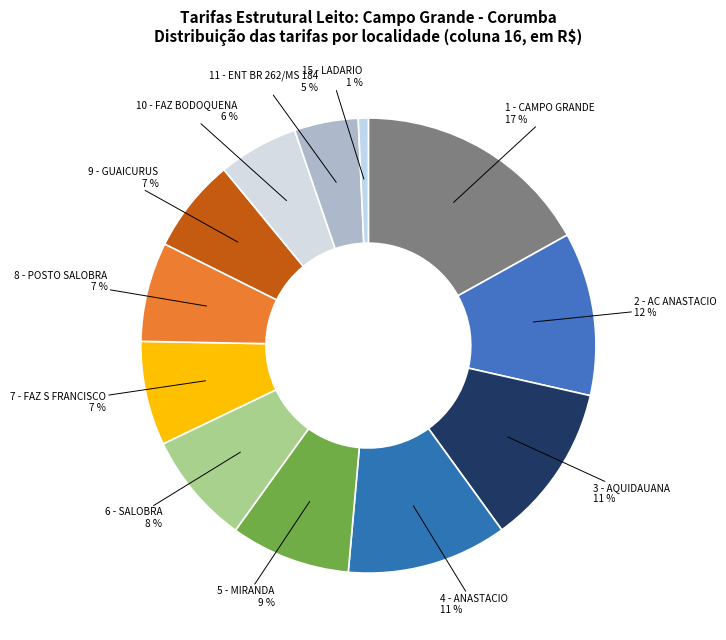

How many segments does this pie chart have?

12